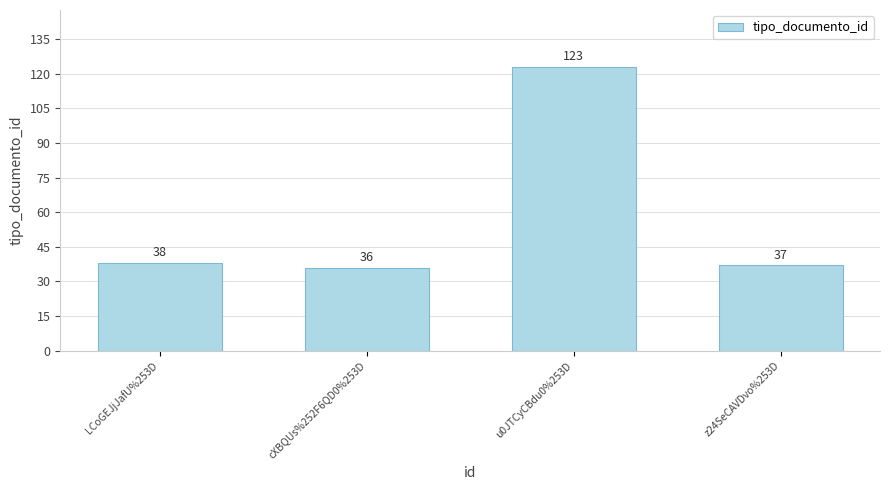

How many series are shown in this chart?

1